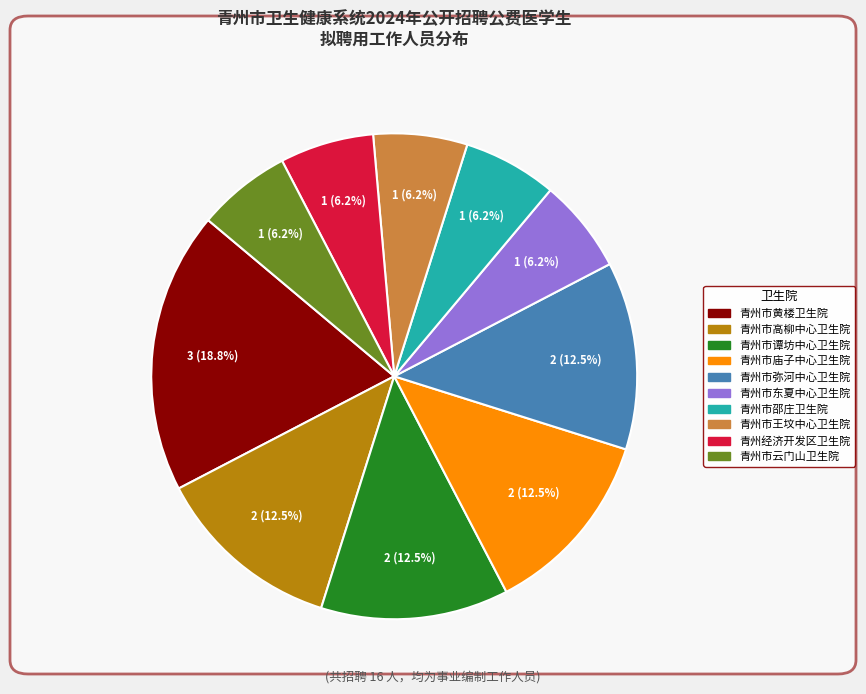

To the nearest percent, what is the average slice percentage?

10%